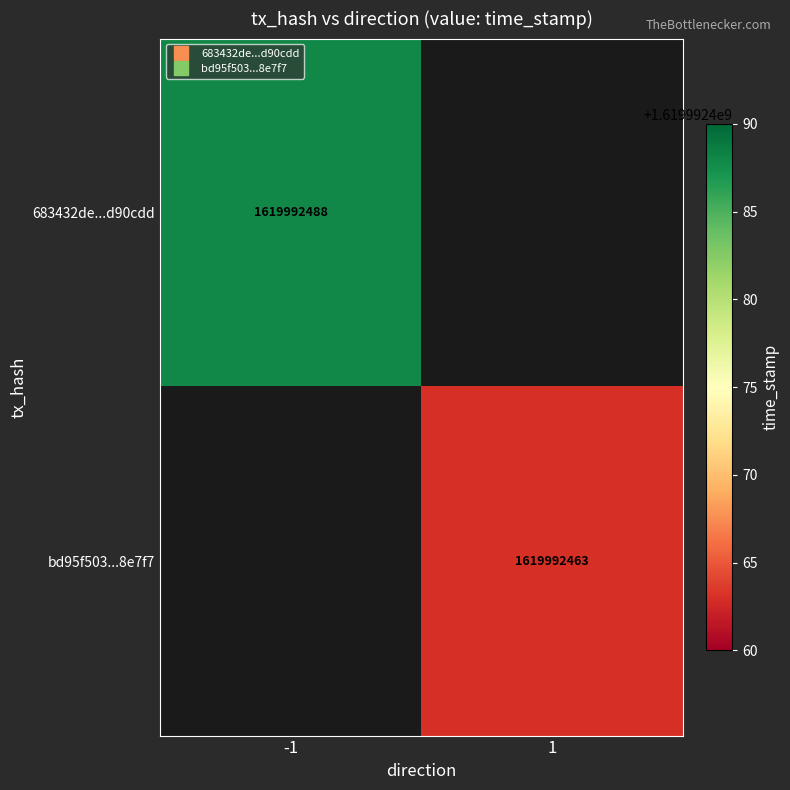

What is the maximum value shown in the chart?

1619992488